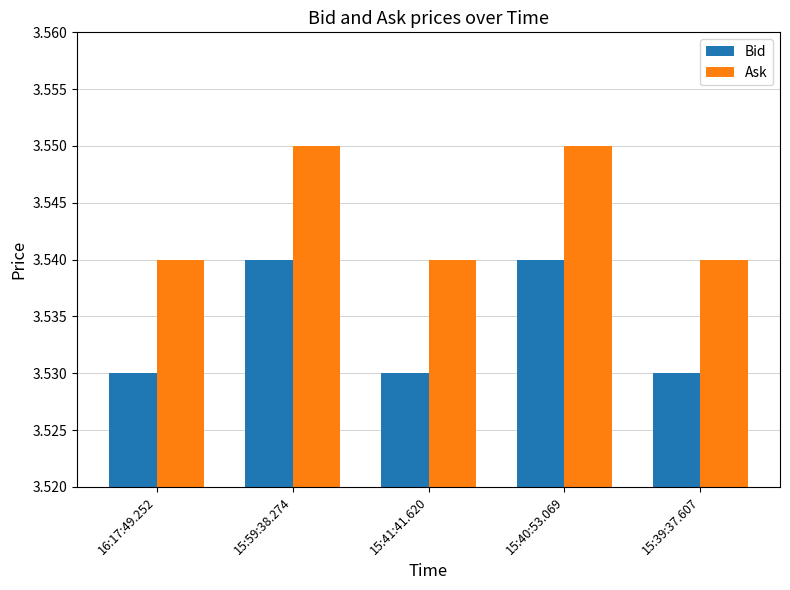

What is the sum of all Bid values?

17.7